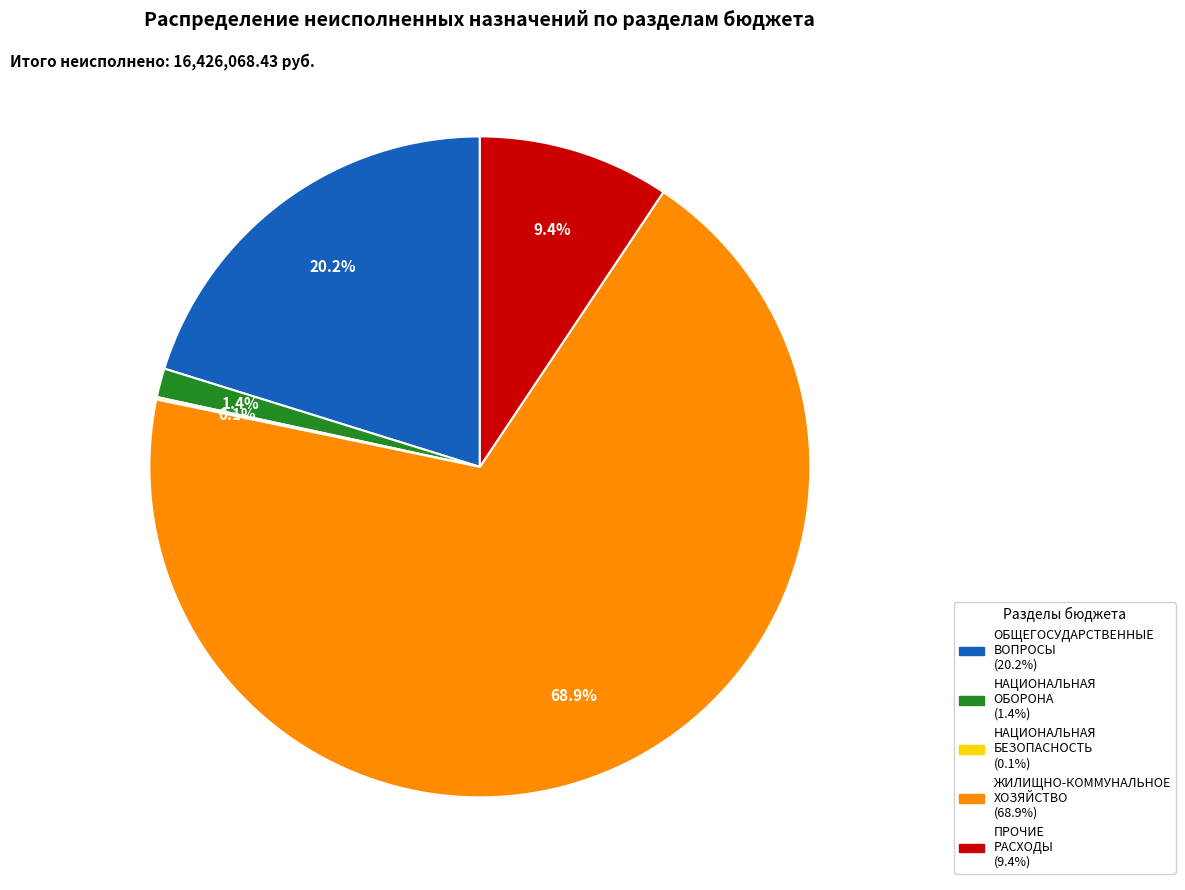

Is there any slice that represents more than half of the pie?

Yes